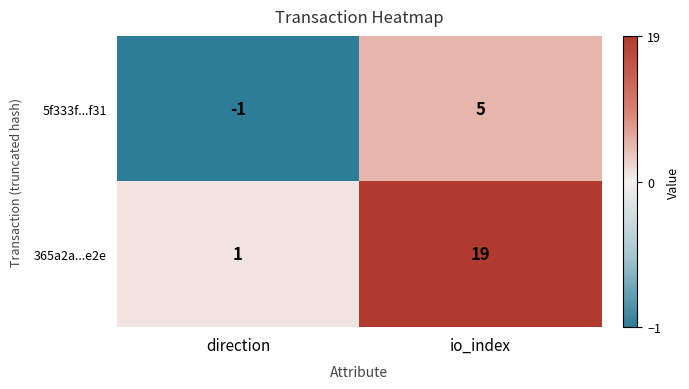

Reading left to right, list all the values displayed in this chart.

5f333f...f31: -1	5
365a2a...e2e: 1	19